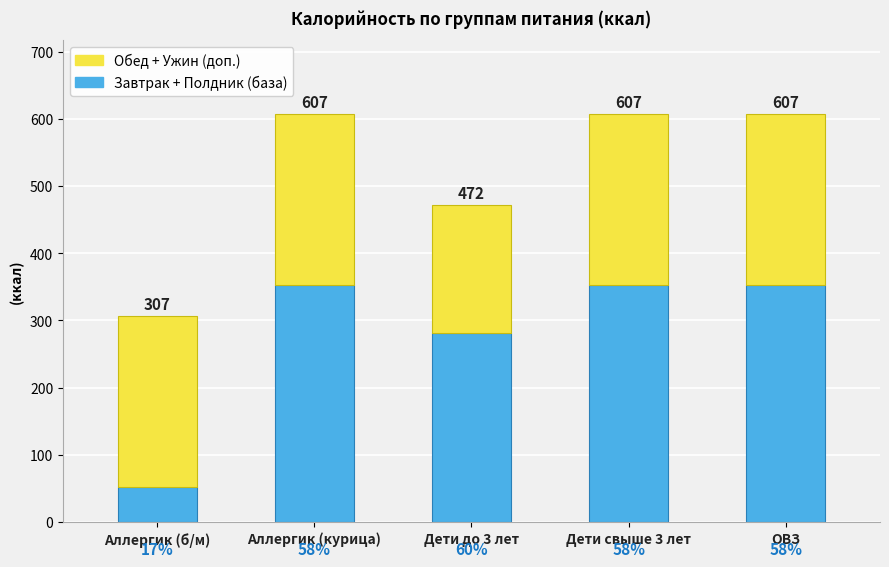

How many bars are there in total?

5